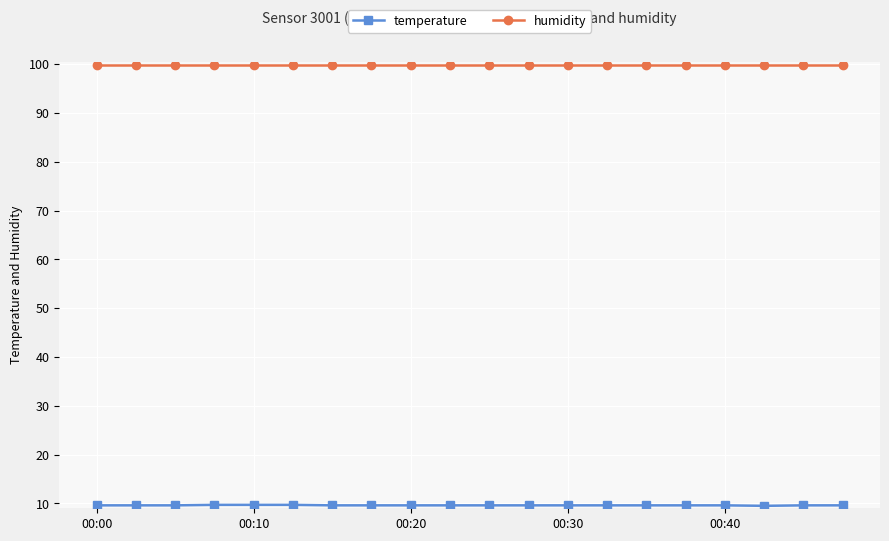

Does the chart have visible grid lines?

Yes